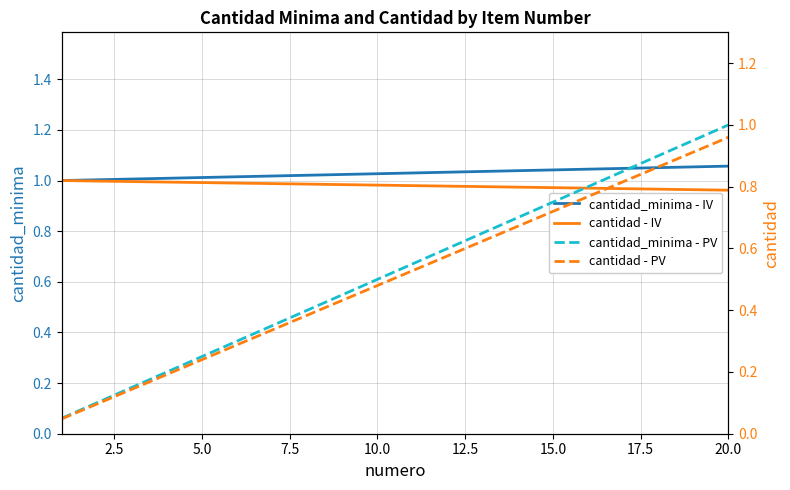

Is the value of cantidad_minima - IV at 12 greater than the value of cantidad_minima - PV at 7.5?

Yes